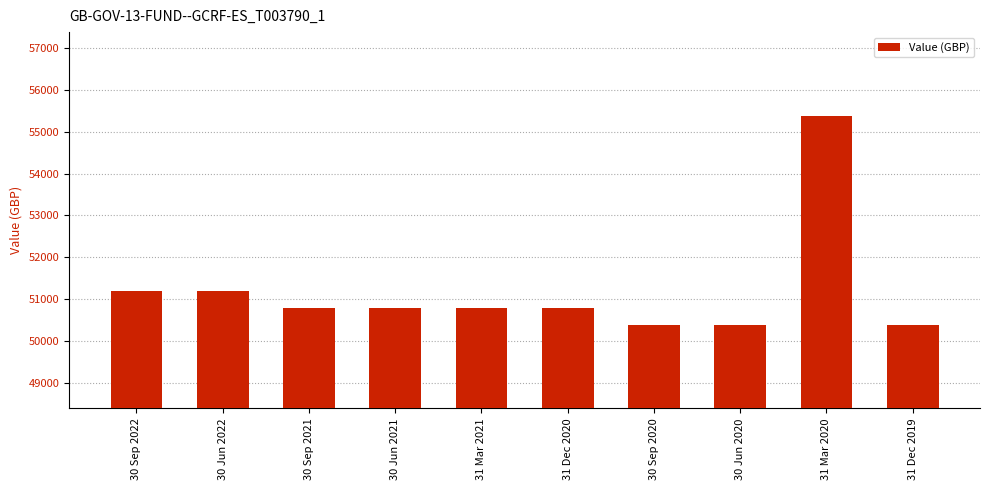

What position from the right is 30 Sep 2020?

4